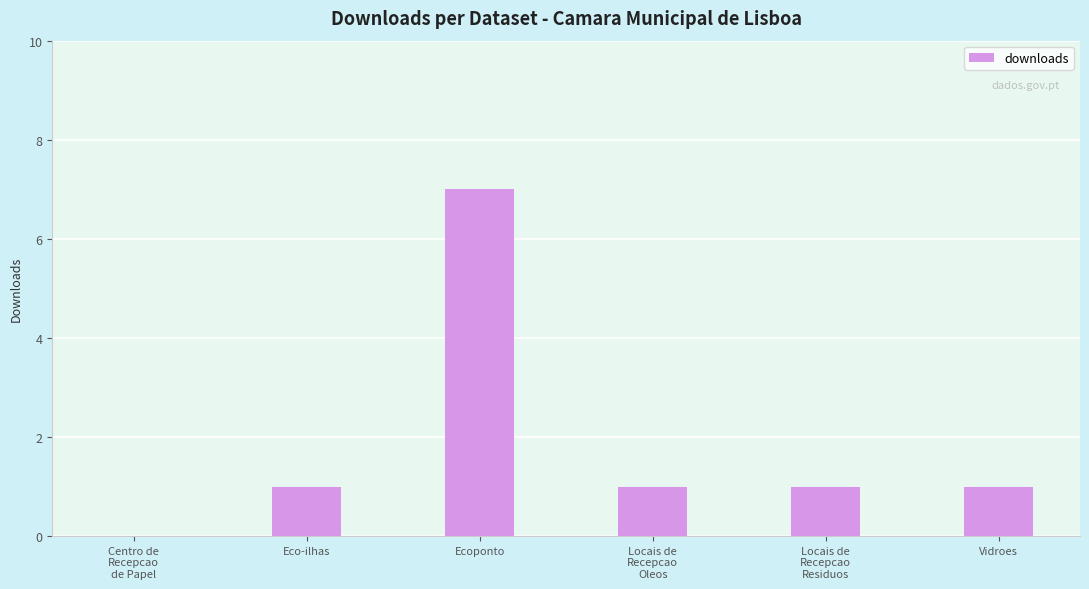

Approximately how many times larger is the value at Eco-ilhas compared to Vidroes?

1.0